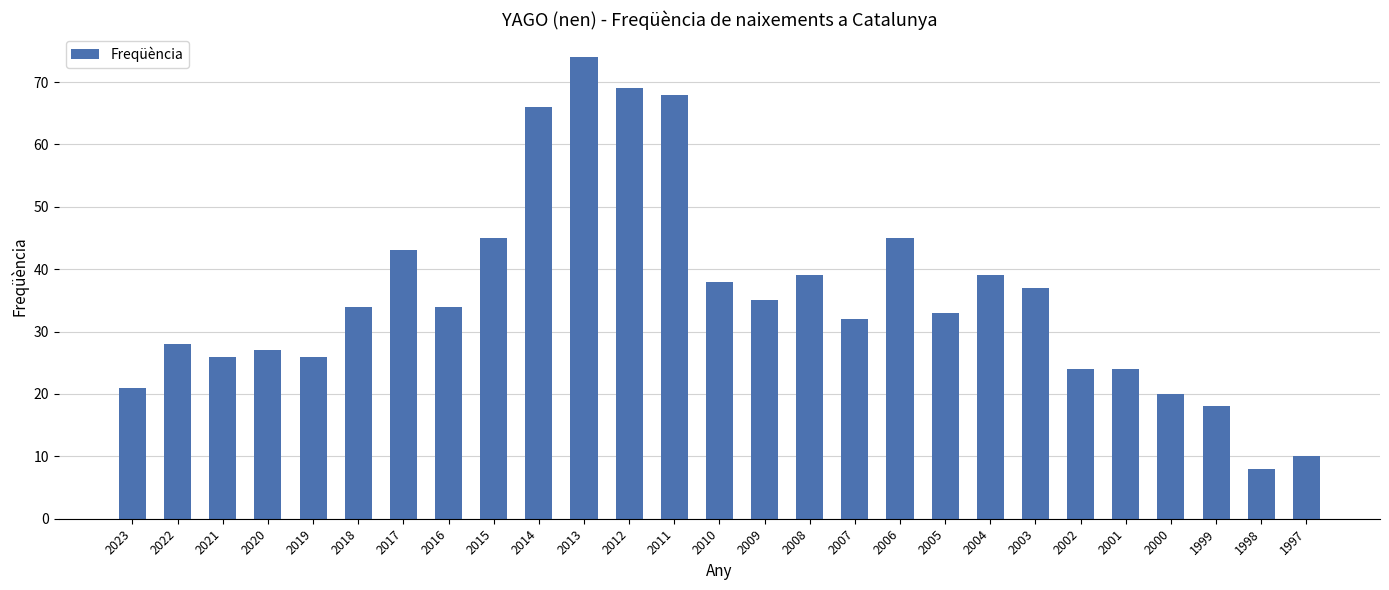

What is the difference between the maximum and minimum values?

66